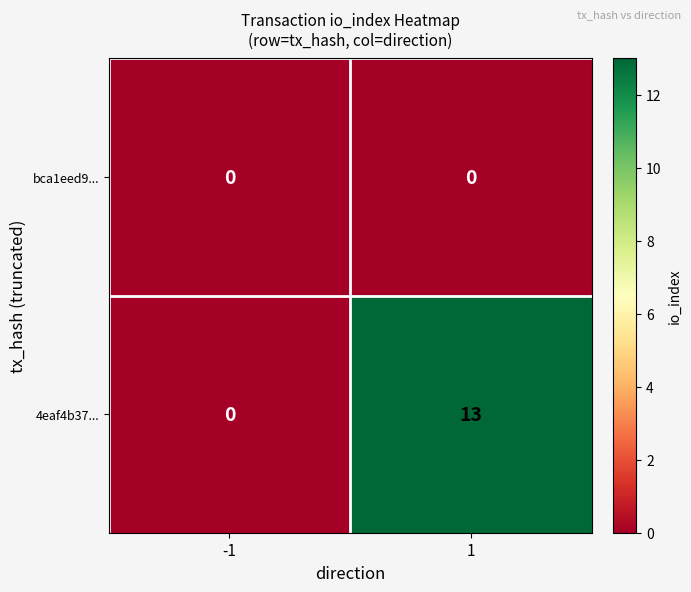

At which category is the sum across all series the highest?

1